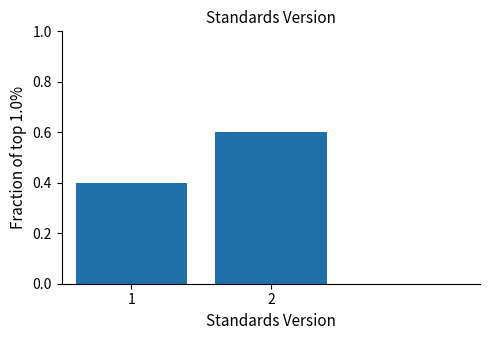

Reading right to left, transcribe all the data shown in this chart.

0.6	0.4